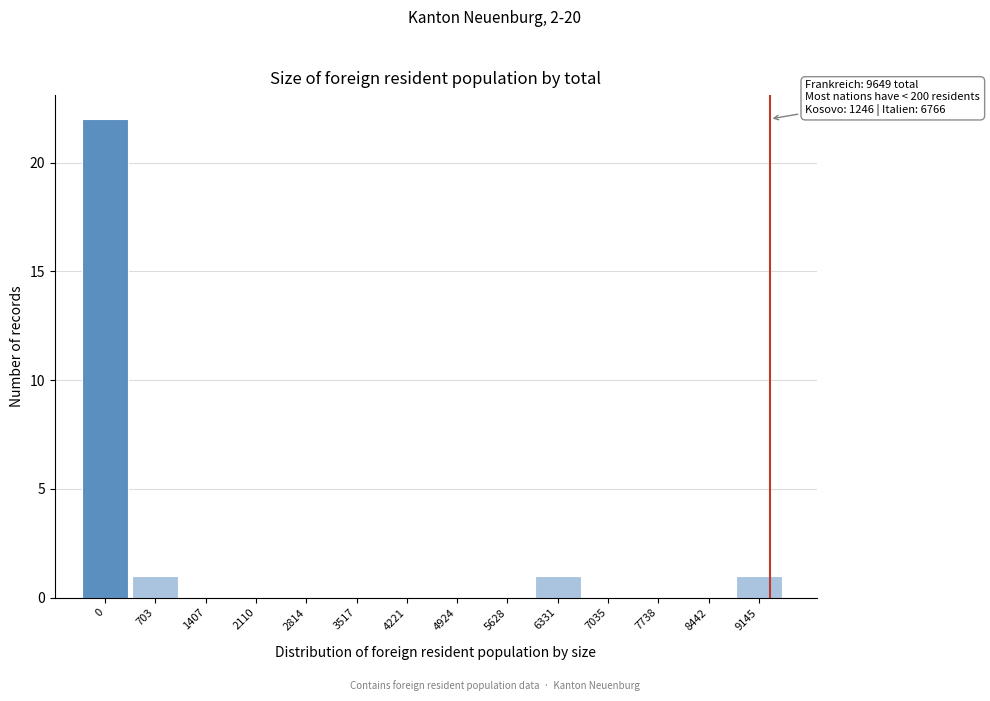

Reading left to right, list all the values displayed in this chart.

0=22	703=1	1407=0	2110=0	2814=0	3517=0	4221=0	4924=0	5628=0	6331=1	7035=0	7738=0	8442=0	9145=1